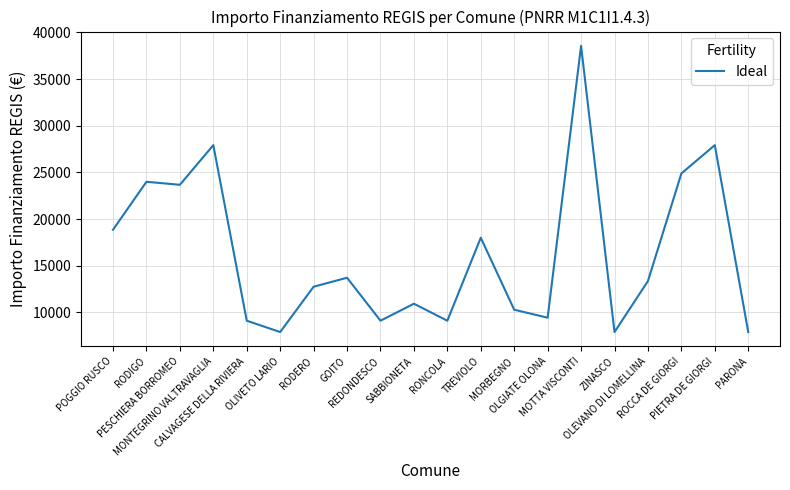

What is the minimum value shown in the chart?

7891